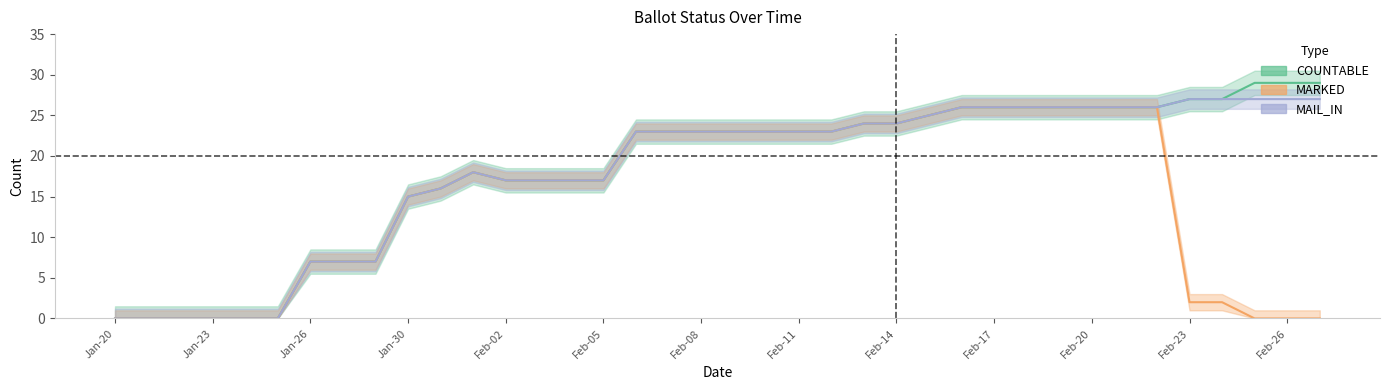

How many lines are shown in the chart?

3